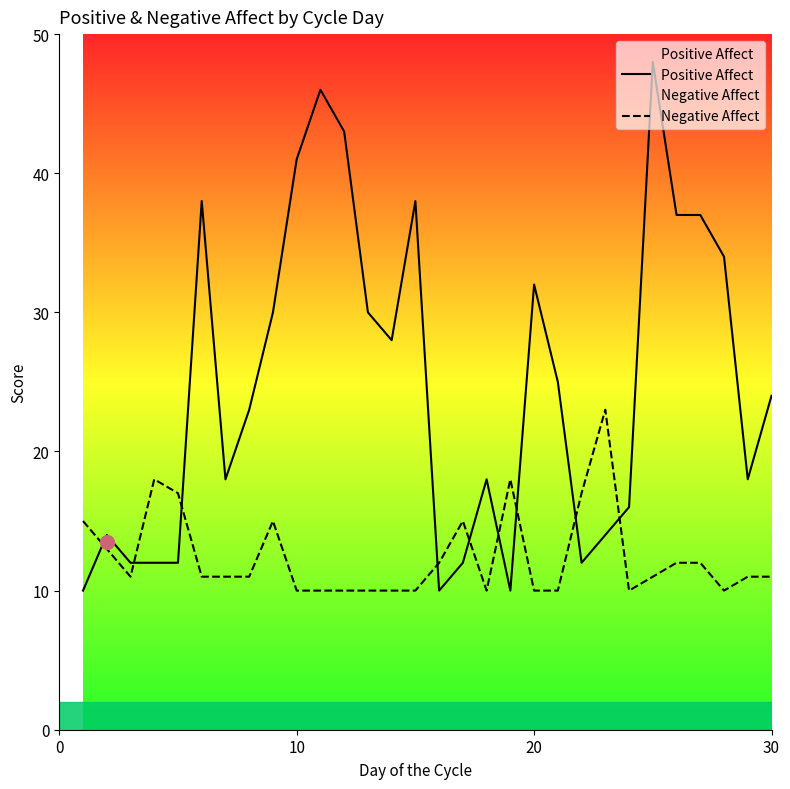

Which series has the largest range (max minus min)?

Positive Affect